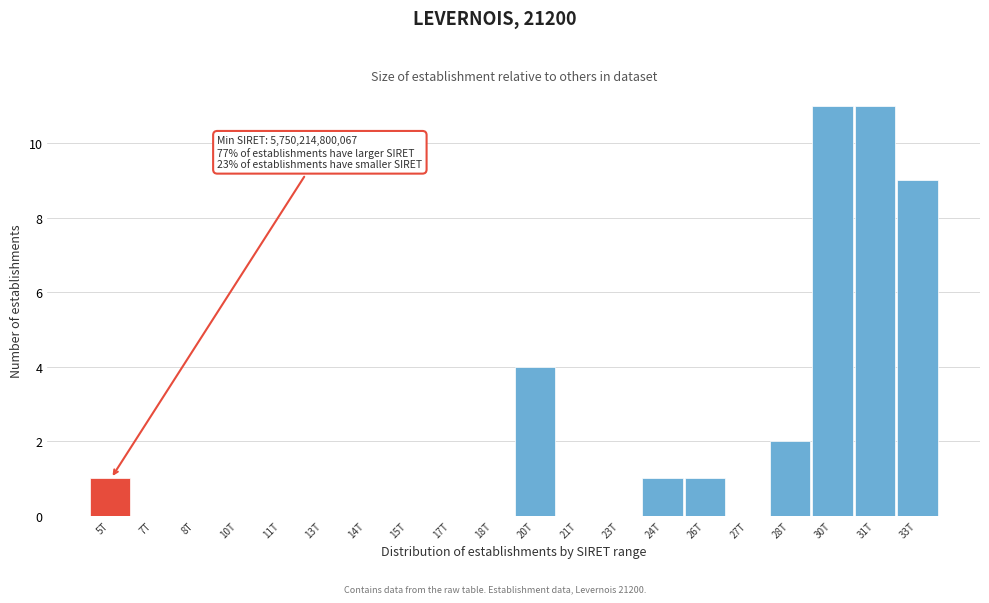

Reading left to right, transcribe all the data shown in this chart.

5T=1	7T=0	8T=0	10T=0	11T=0	13T=0	14T=0	15T=0	17T=0	18T=0	20T=4	21T=0	23T=0	24T=1	26T=1	27T=0	28T=2	30T=11	31T=11	33T=9